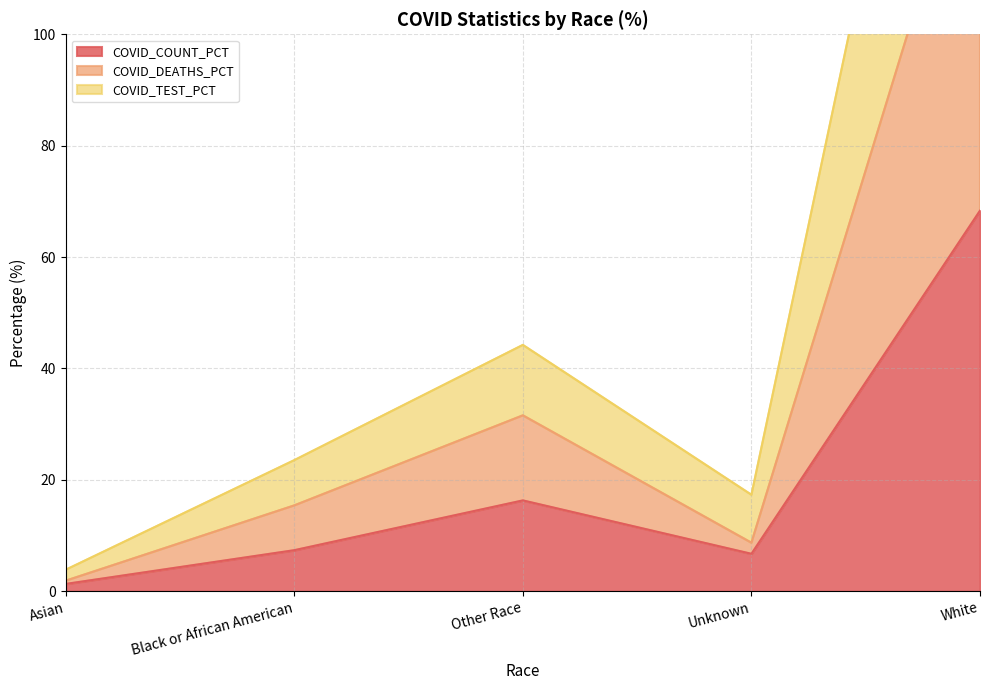

What is the sum of all COVID_COUNT_PCT values?

100.0